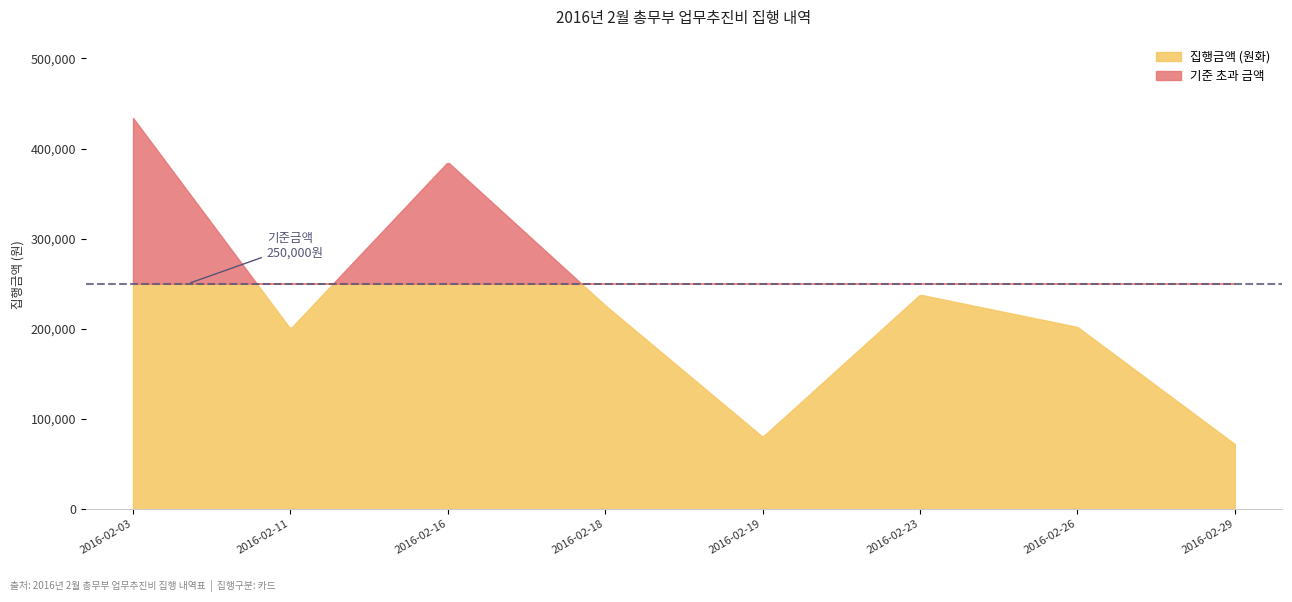

List the labels in order of value, largest first.

2016-02-03, 2016-02-16, 2016-02-23, 2016-02-18, 2016-02-26, 2016-02-11, 2016-02-19, 2016-02-29